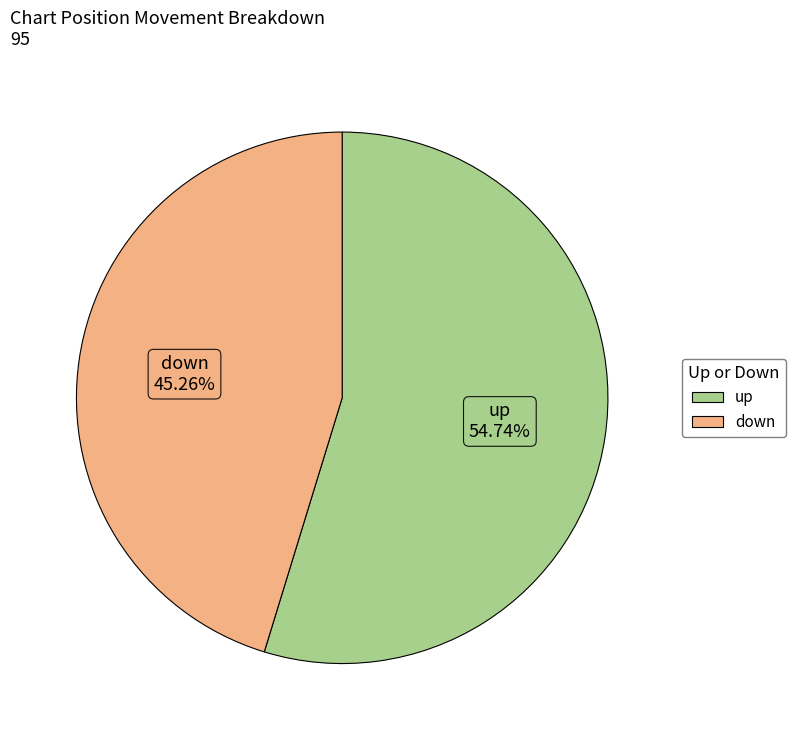

Approximately how many times larger is the value at up compared to down?

1.2